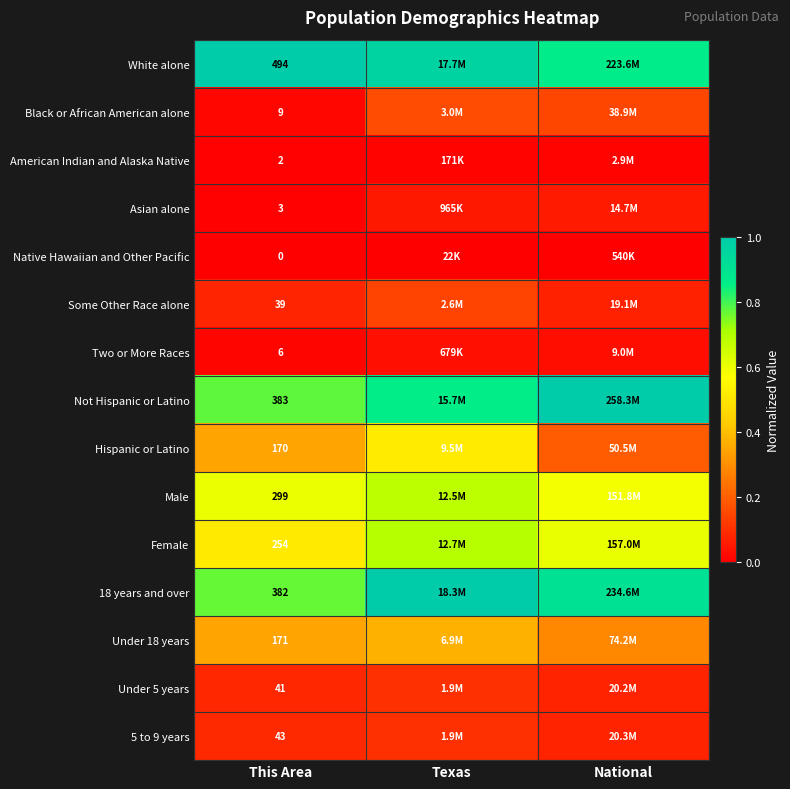

What is the difference between the highest and lowest values at This Area?

494.0